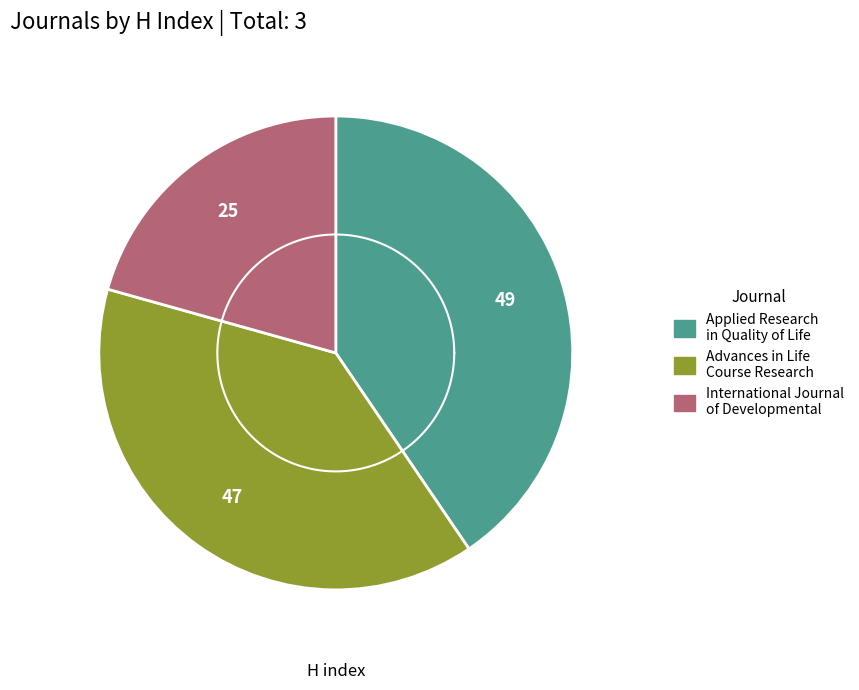

Rank the categories by value from highest to lowest.

Applied Research in Quality of Life, Advances in Life Course Research, International Journal of Developmental